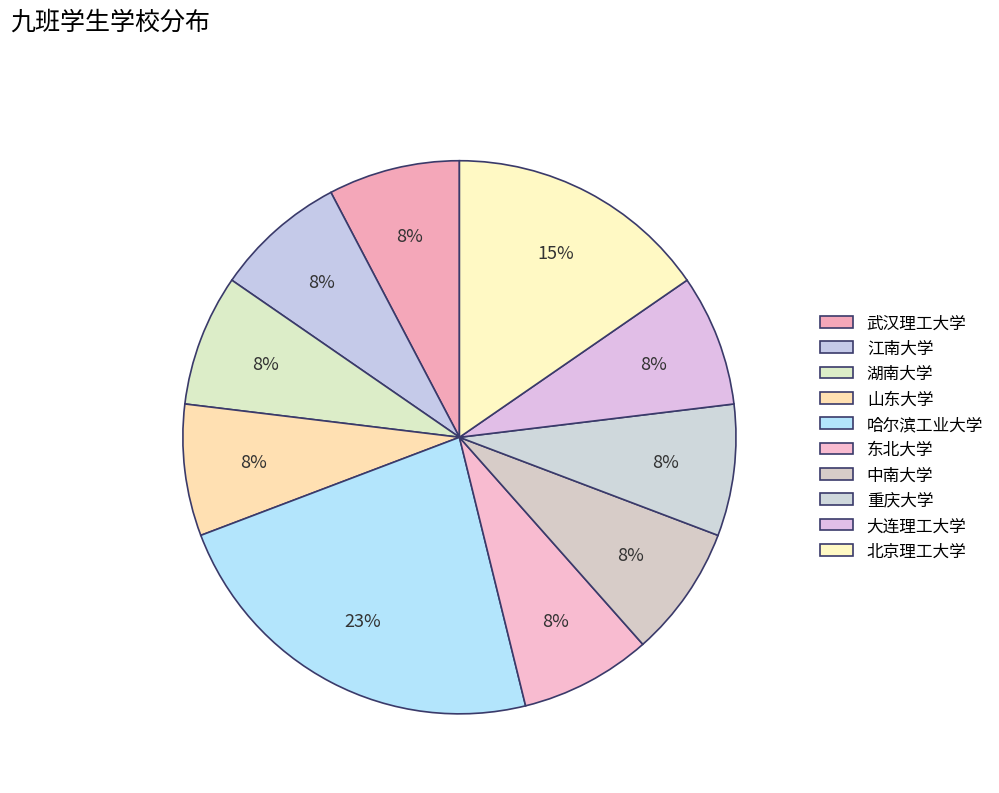

Is 武汉理工大学 the majority of the pie?

No